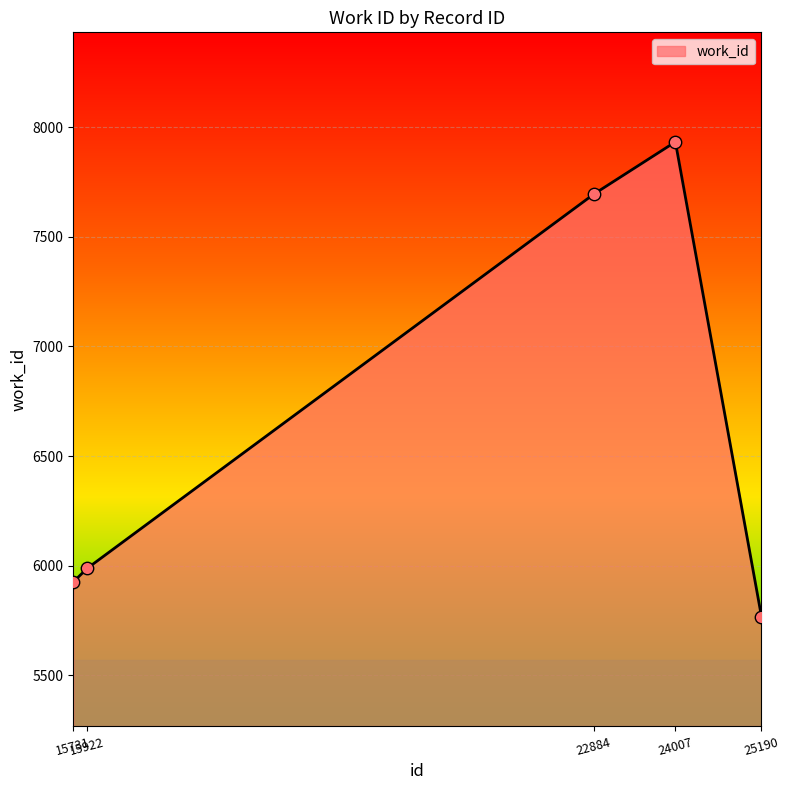

What is the change in value from 15922 to 24007?

+1947